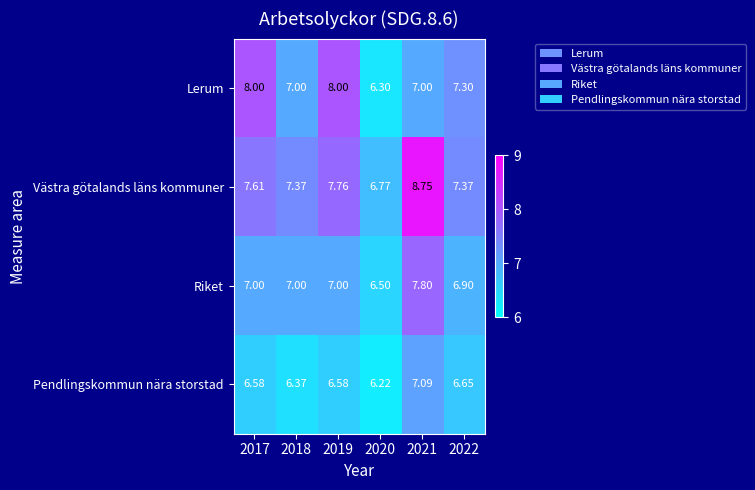

Rank the series by their average value, from lowest to highest.

Pendlingskommun nära storstad, Riket, Lerum, Västra götalands läns kommuner